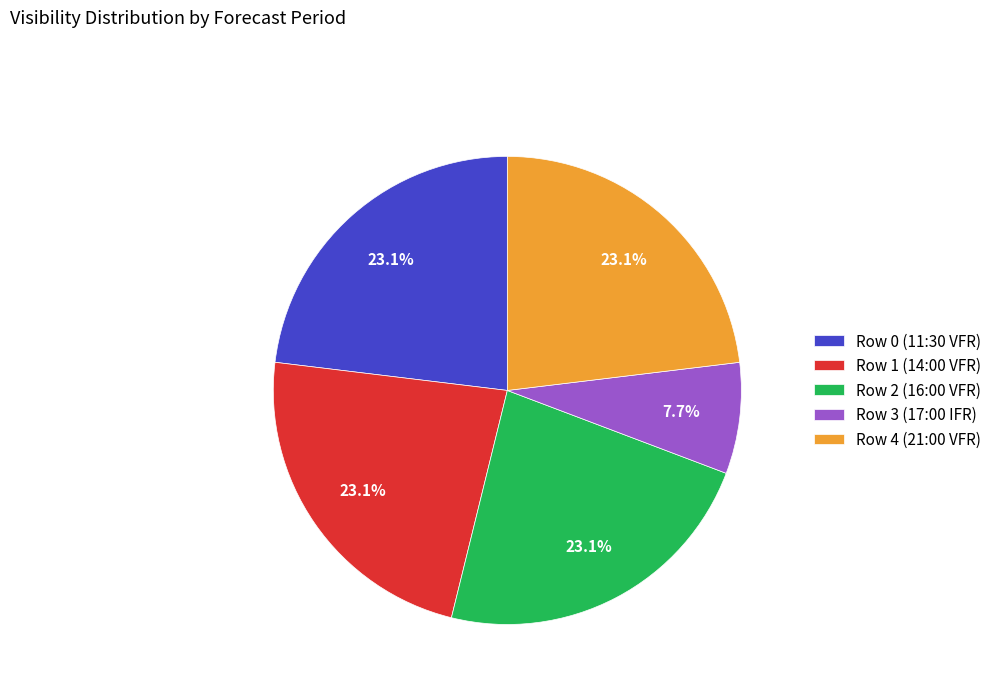

Is the sum of Row 2 (16:00 VFR) and Row 0 (11:30 VFR) greater than half?

No